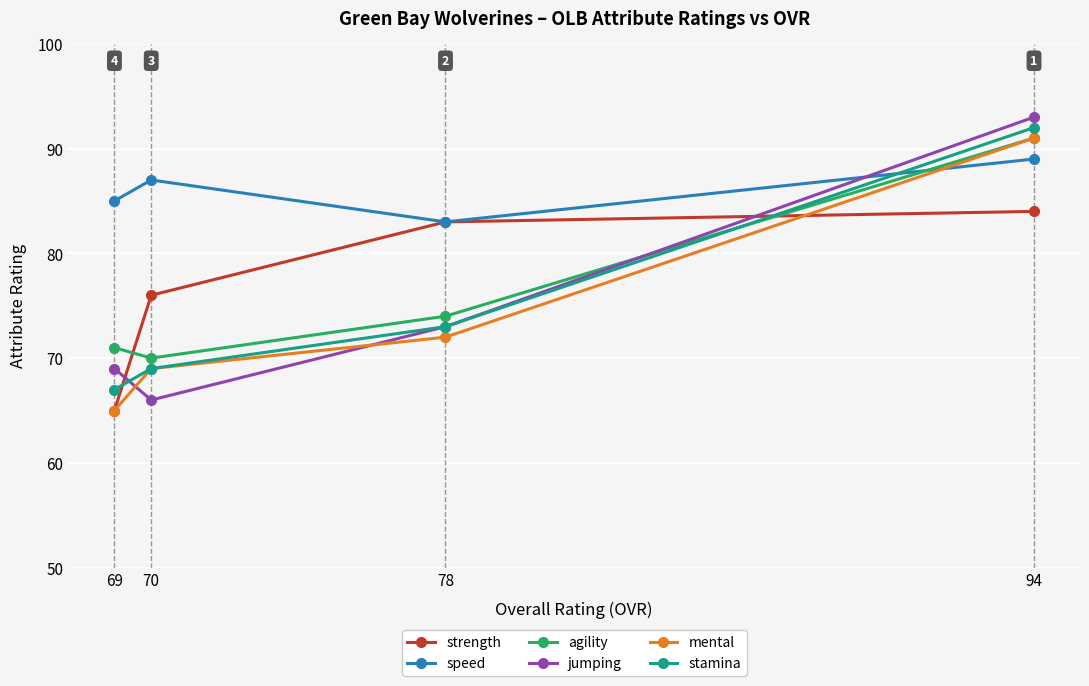

Does the chart display data point markers on the line(s)?

Yes